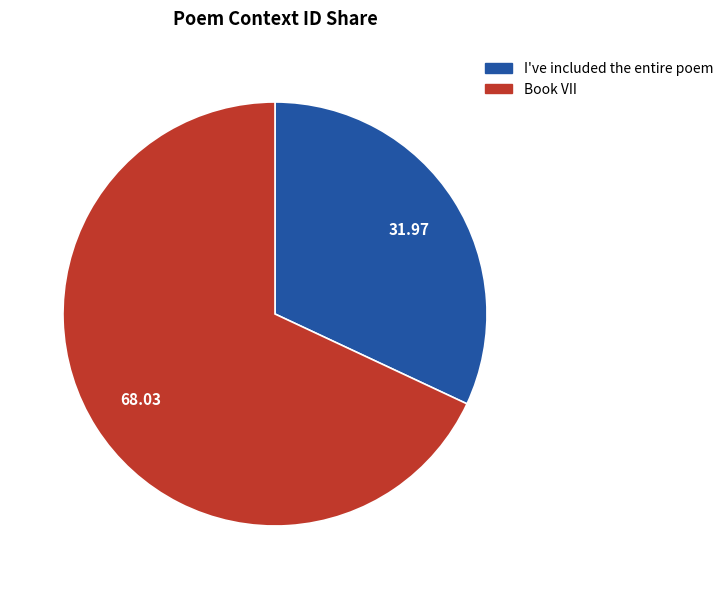

Is there a majority slice in this chart?

Yes